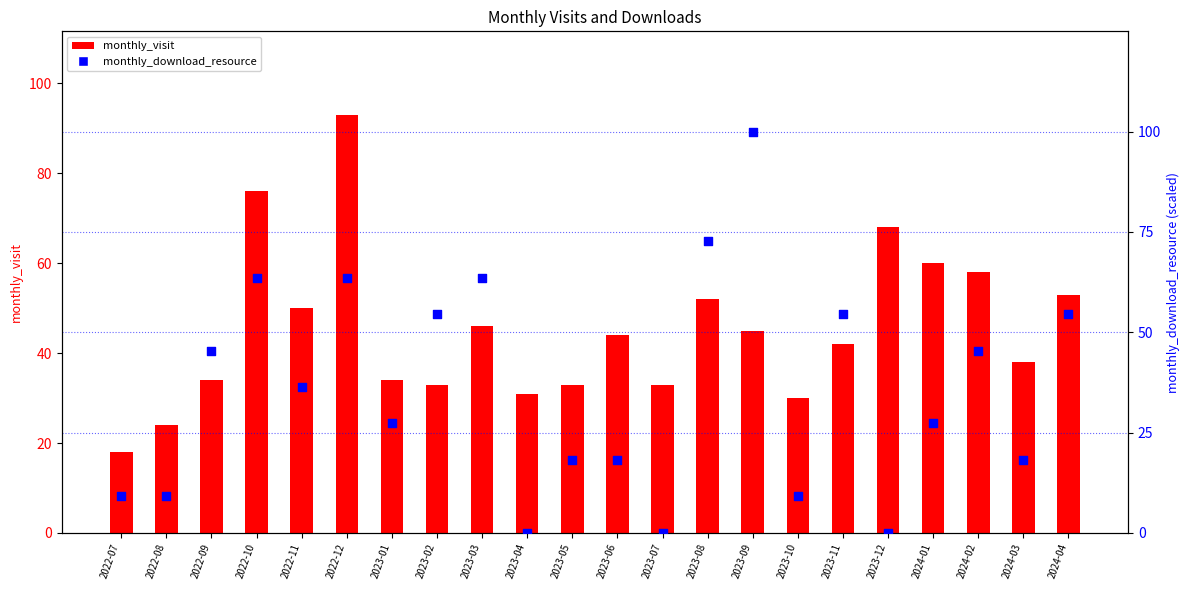

At which category is the sum across all series the highest?

2022-12